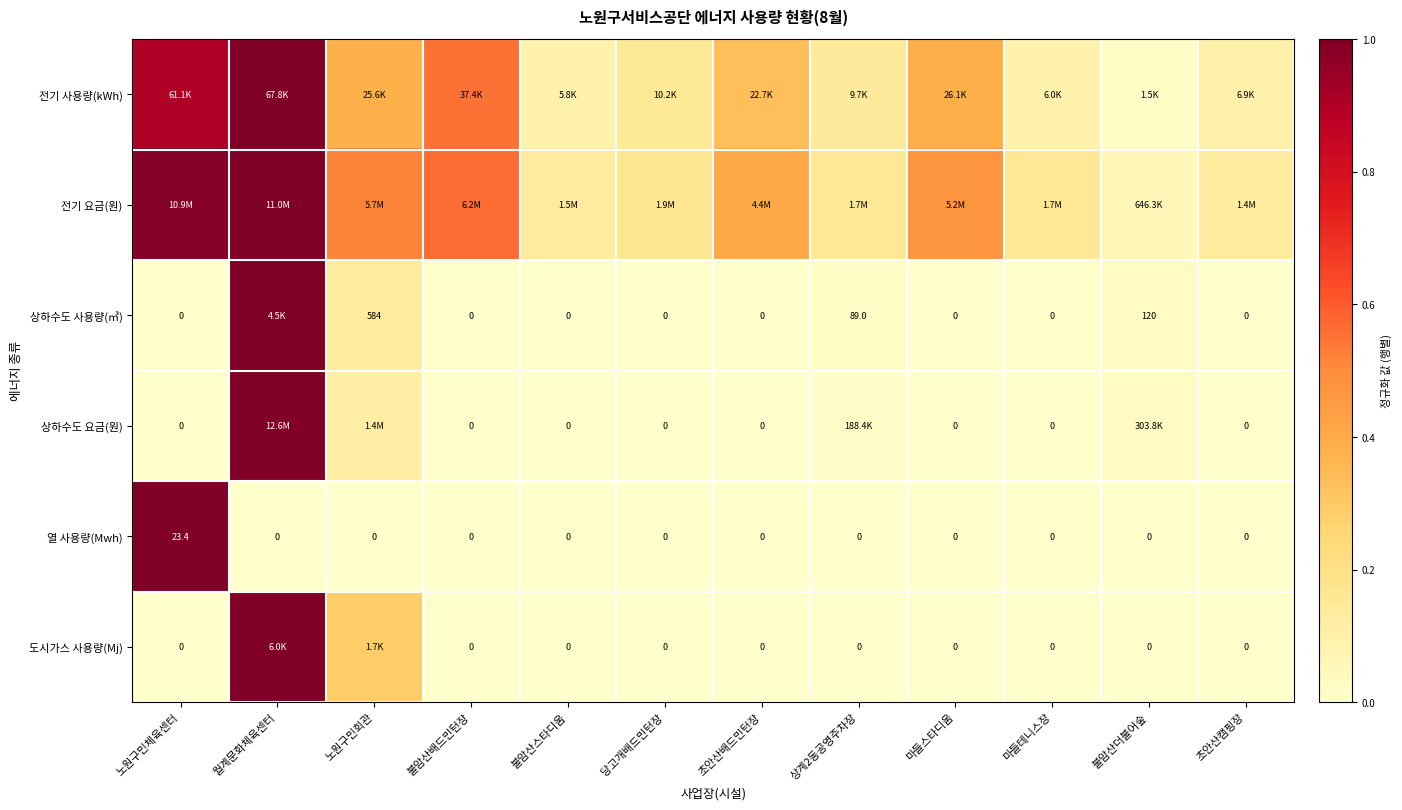

What is the average value of the 도시가스 사용량(Mj) series?

0.1